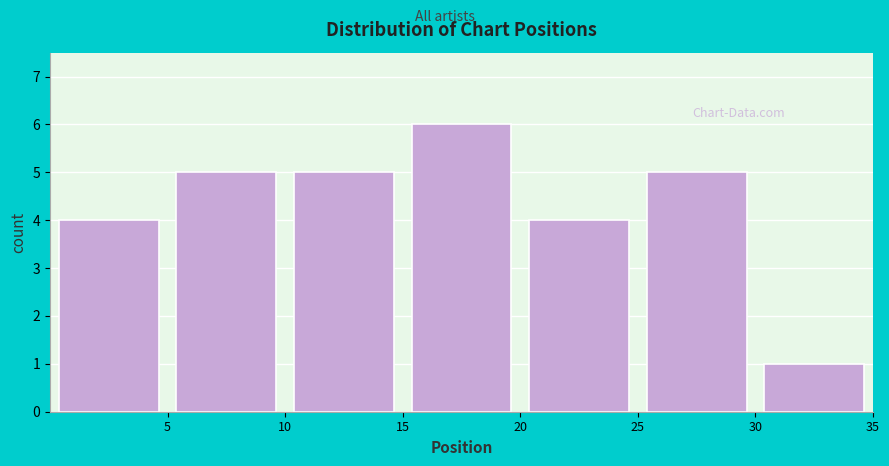

Which range on the x-axis has the tallest bar?

15 to 20